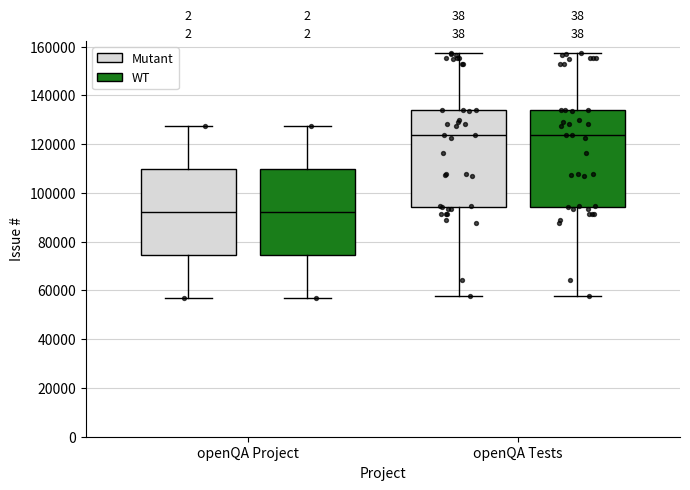

Reading left to right, read every box against the y-axis: the position of its median line, the range the box covers, and the ends of its whiskers. The values are not printed on the chart, so give them approximately, as read against the axis.

openQA Project (Mutant): median 92000, box 74000 to 110000, whiskers 56000 to 128000
openQA Project (WT): median 92000, box 74000 to 110000, whiskers 56000 to 128000
openQA Tests (Mutant): median 124000, box 94000 to 134000, whiskers 58000 to 158000
openQA Tests (WT): median 124000, box 94000 to 134000, whiskers 58000 to 158000